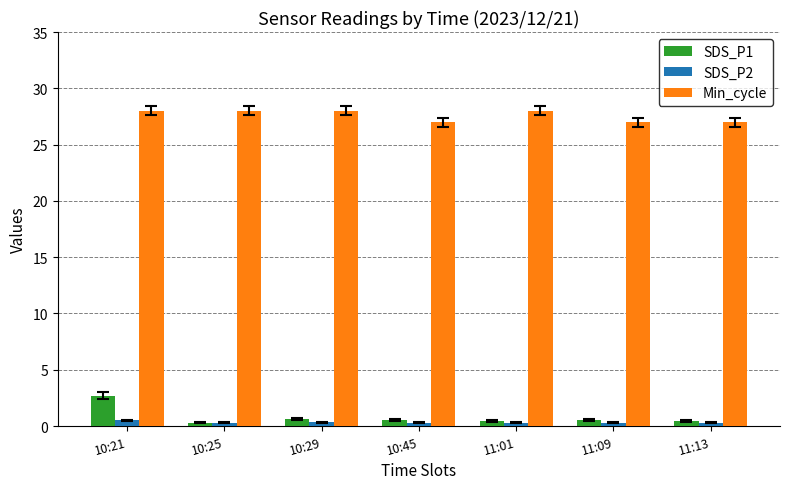

How many bars are there in total?

21